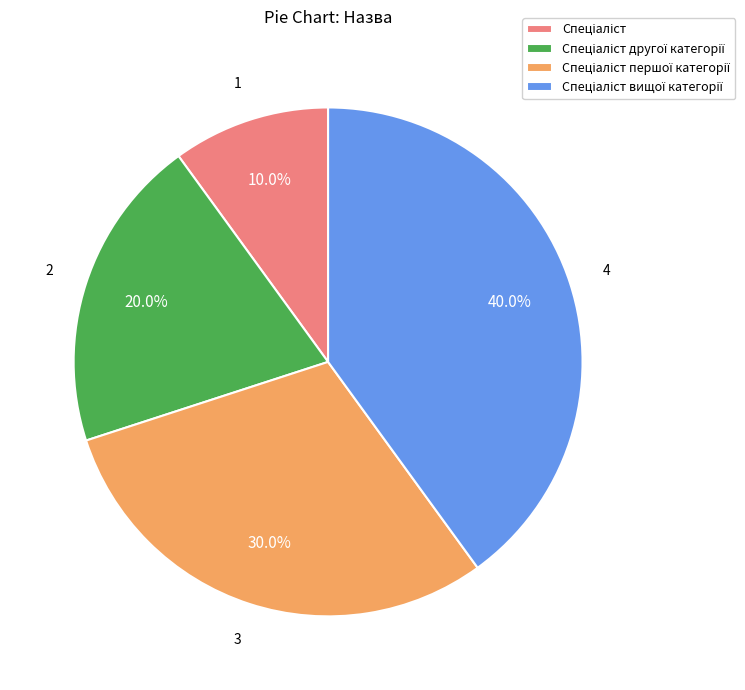

How many segments does this pie chart have?

4